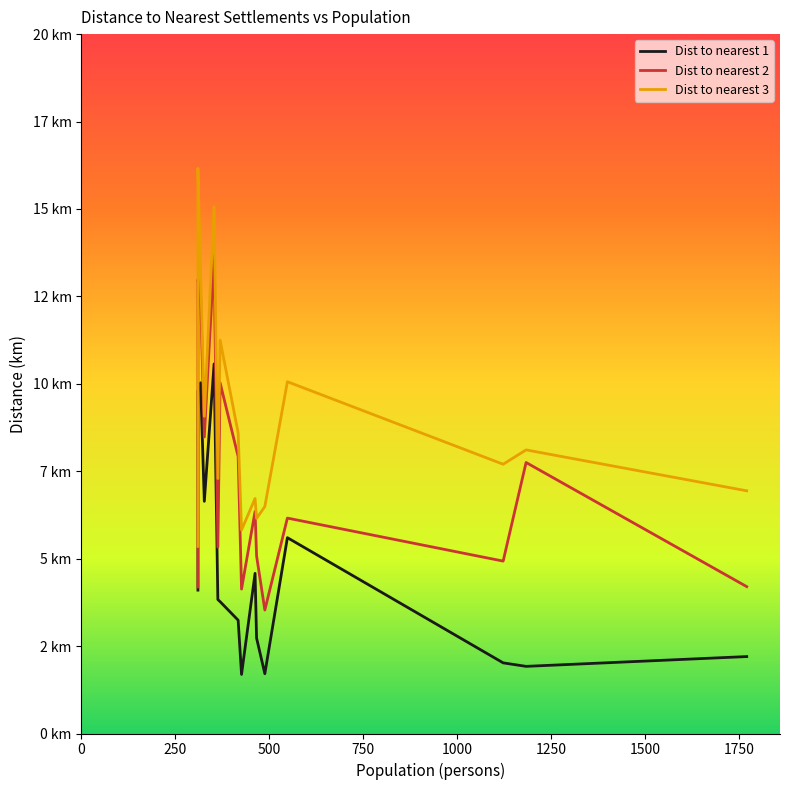

Which series has the largest total across all categories?

Dist to nearest 3